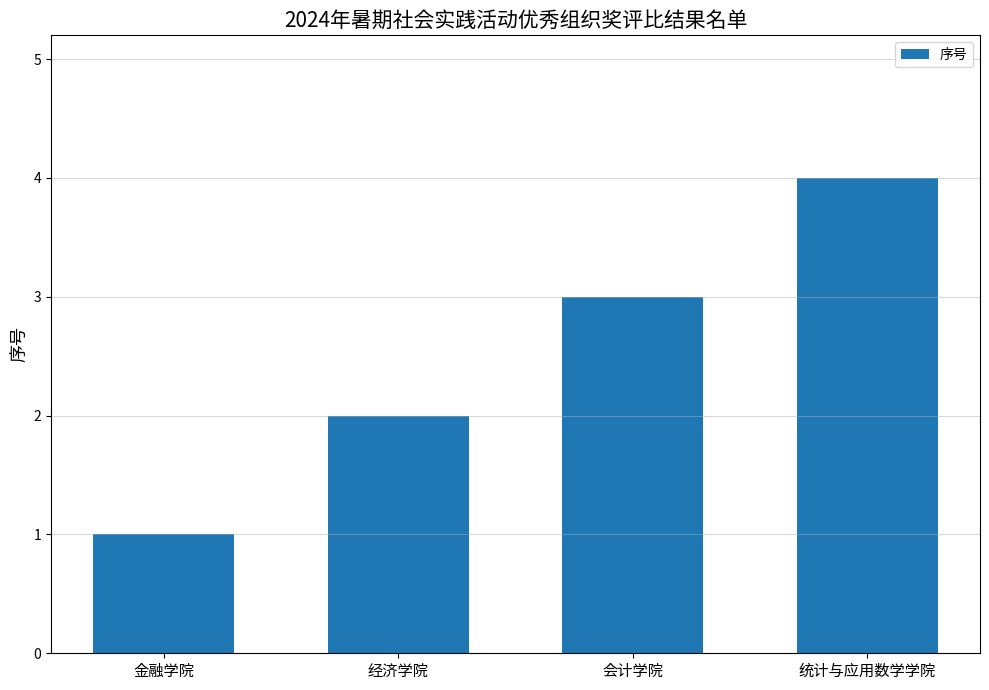

What is the value of the 2nd bar from the left?

2